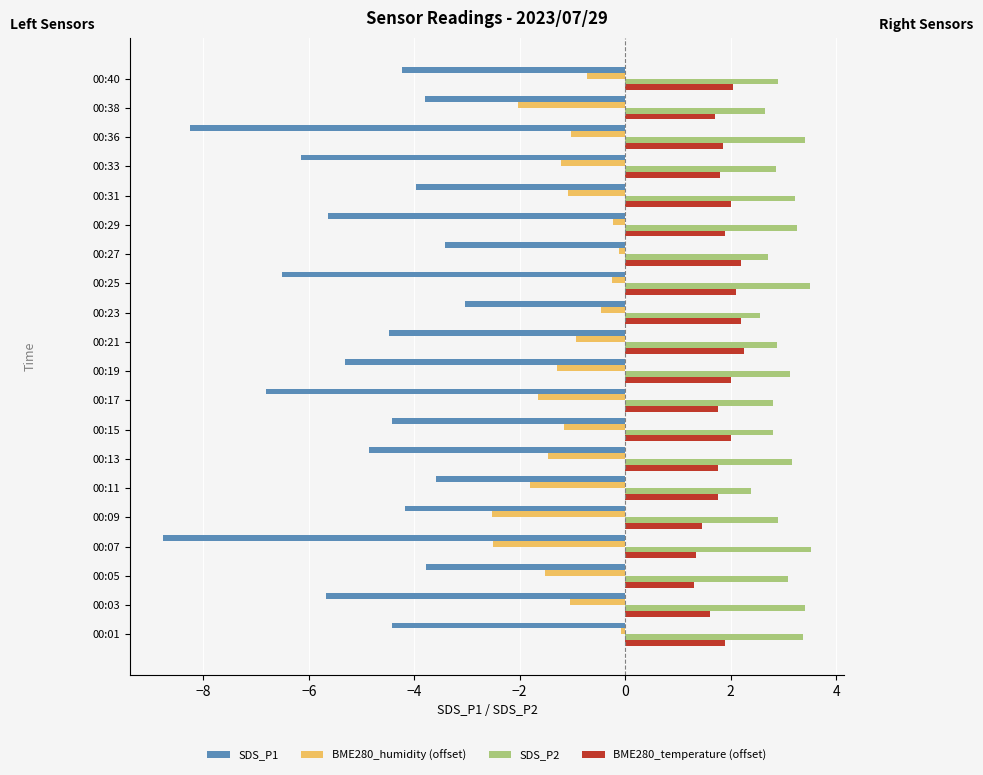

What is the difference between the maximum and second lowest values in the SDS_P2 series?

1.0